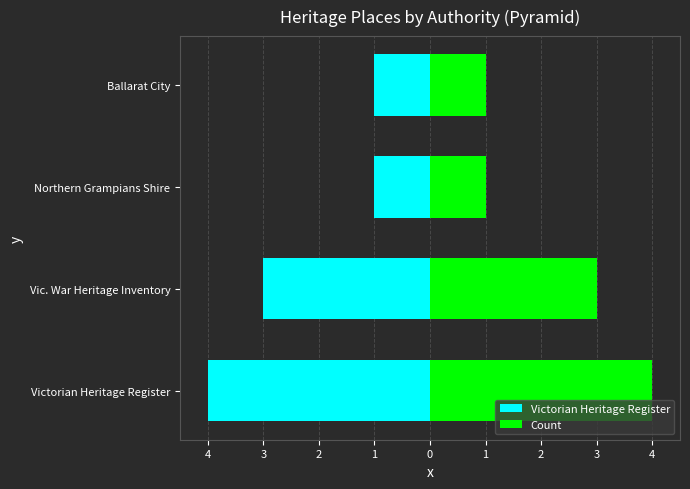

What are all the series names shown in the legend?

Victorian Heritage Register, Count